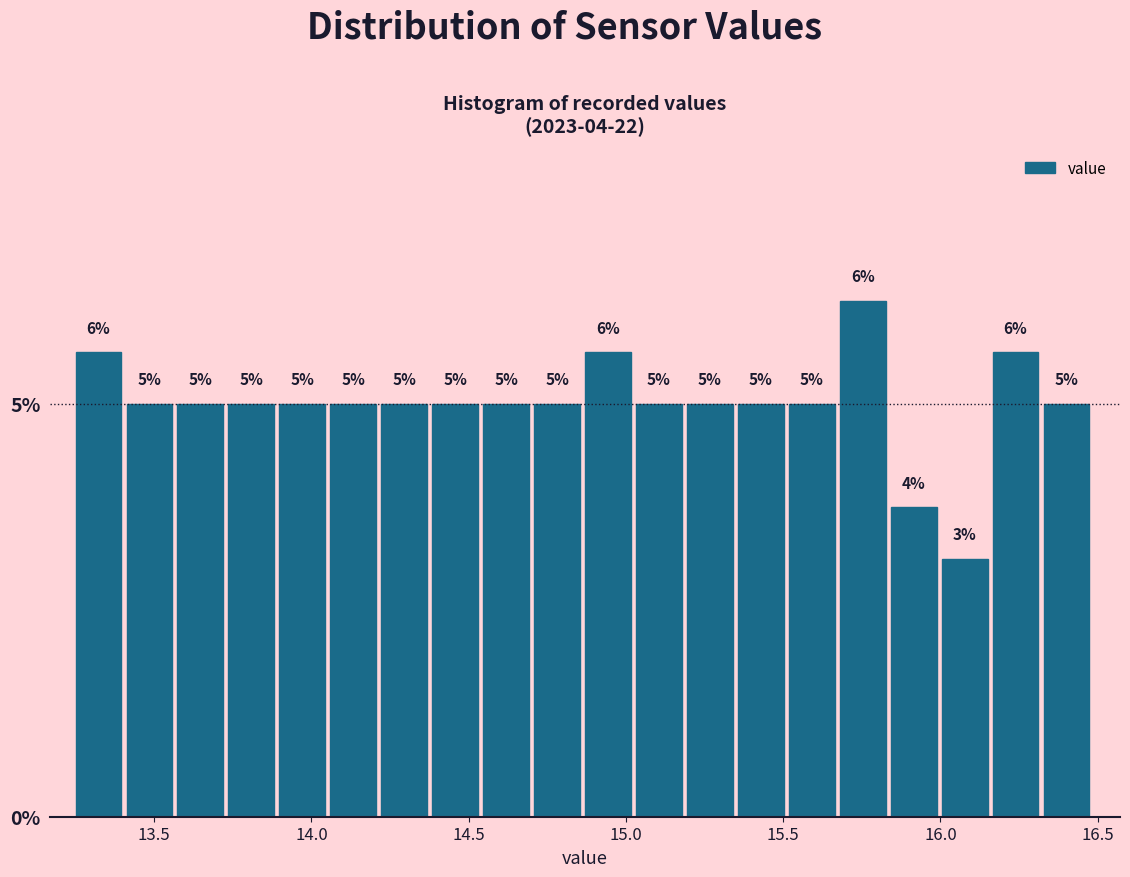

Read against the x-axis, roughly where is the centre of the tallest bar?

15.75